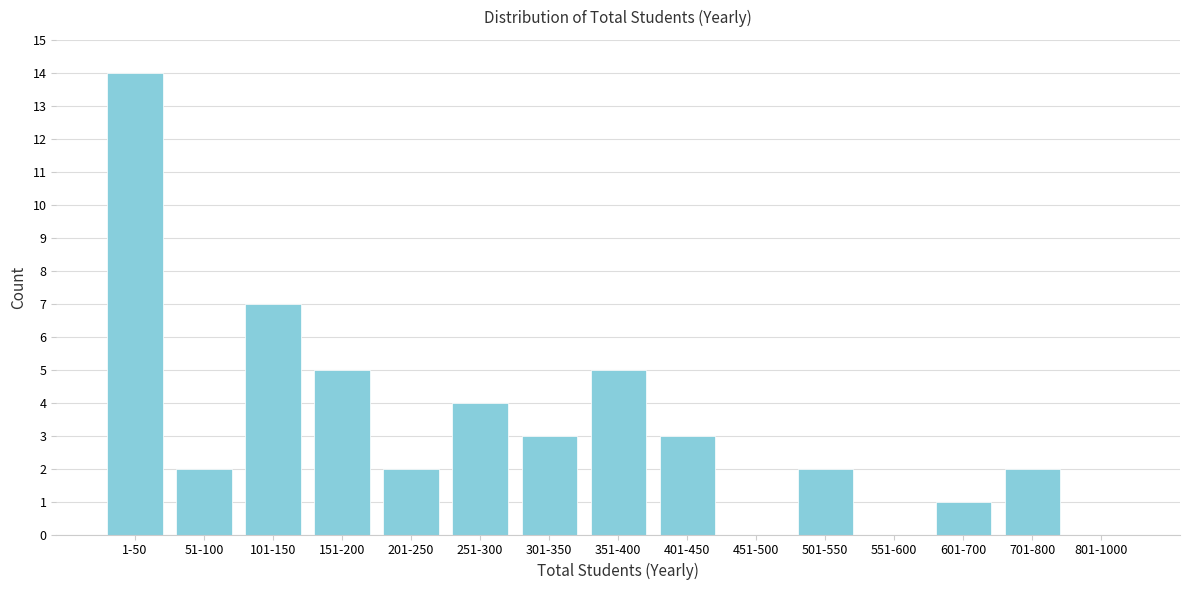

Reading left to right, list all the values displayed in this chart.

1-50=14	51-100=2	101-150=7	151-200=5	201-250=2	251-300=4	301-350=3	351-400=5	401-450=3	451-500=0	501-550=2	551-600=0	601-700=1	701-800=2	801-1000=0